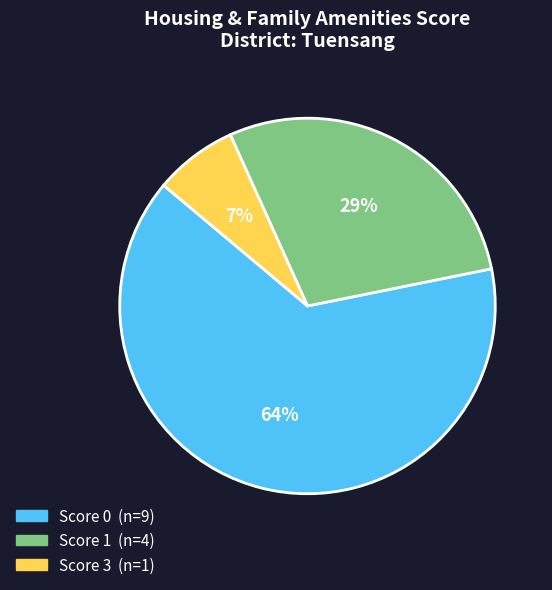

To the nearest percent, what is the average slice percentage?

33%